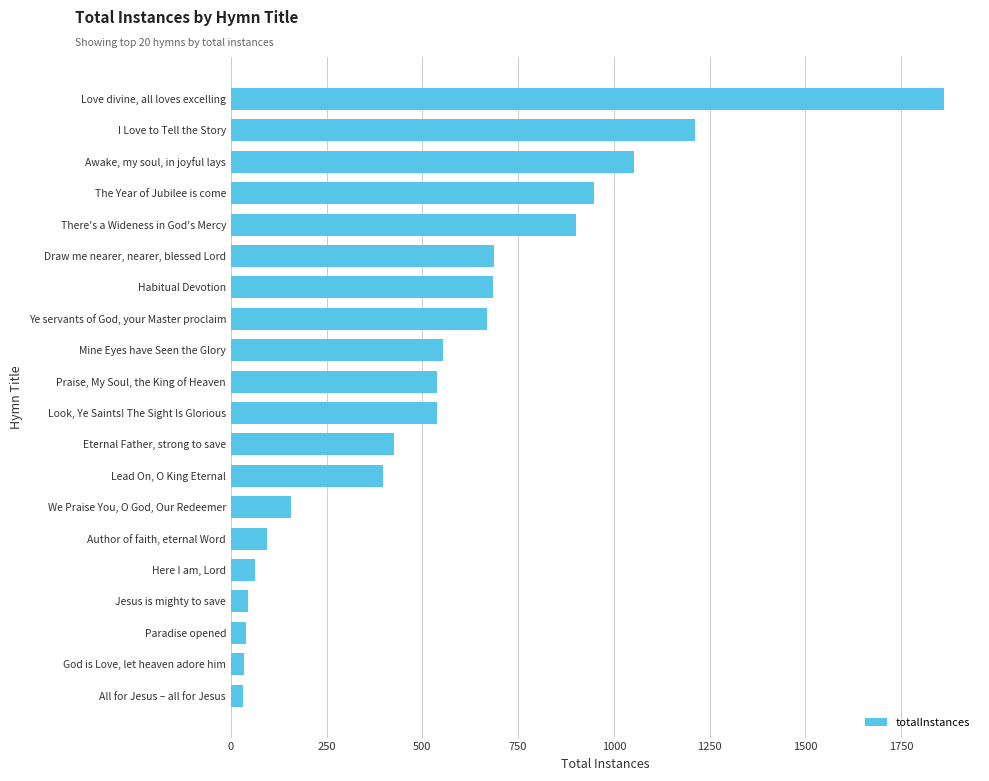

Are the bars horizontal?

Yes